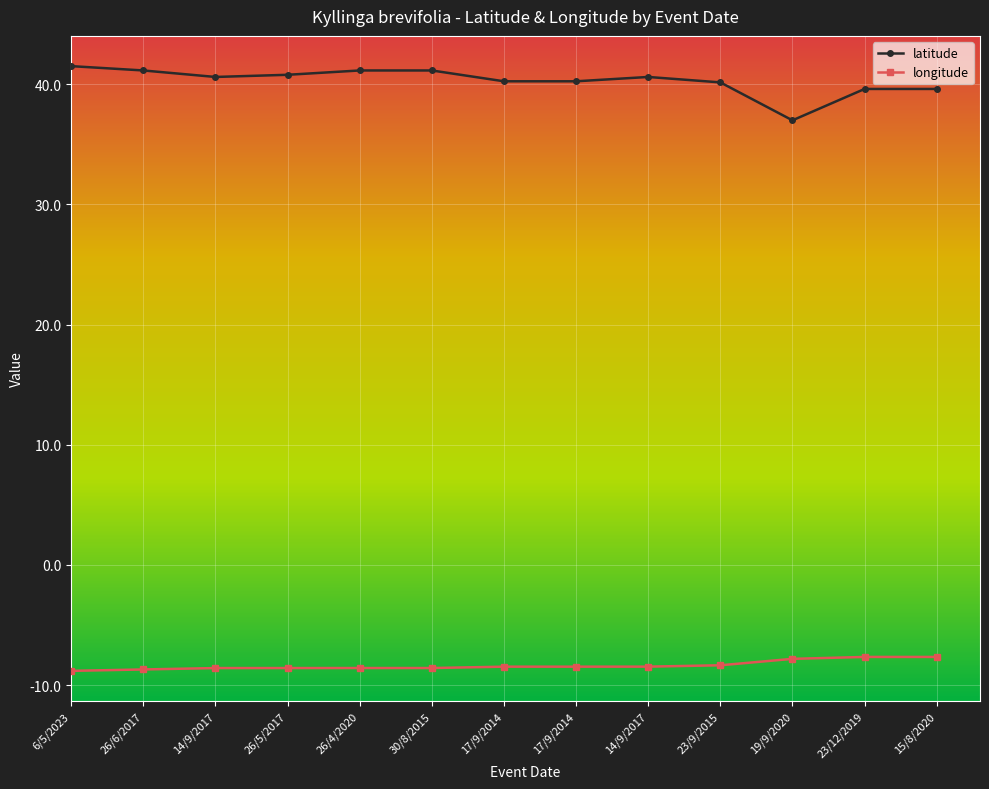

How many lines are shown in the chart?

2